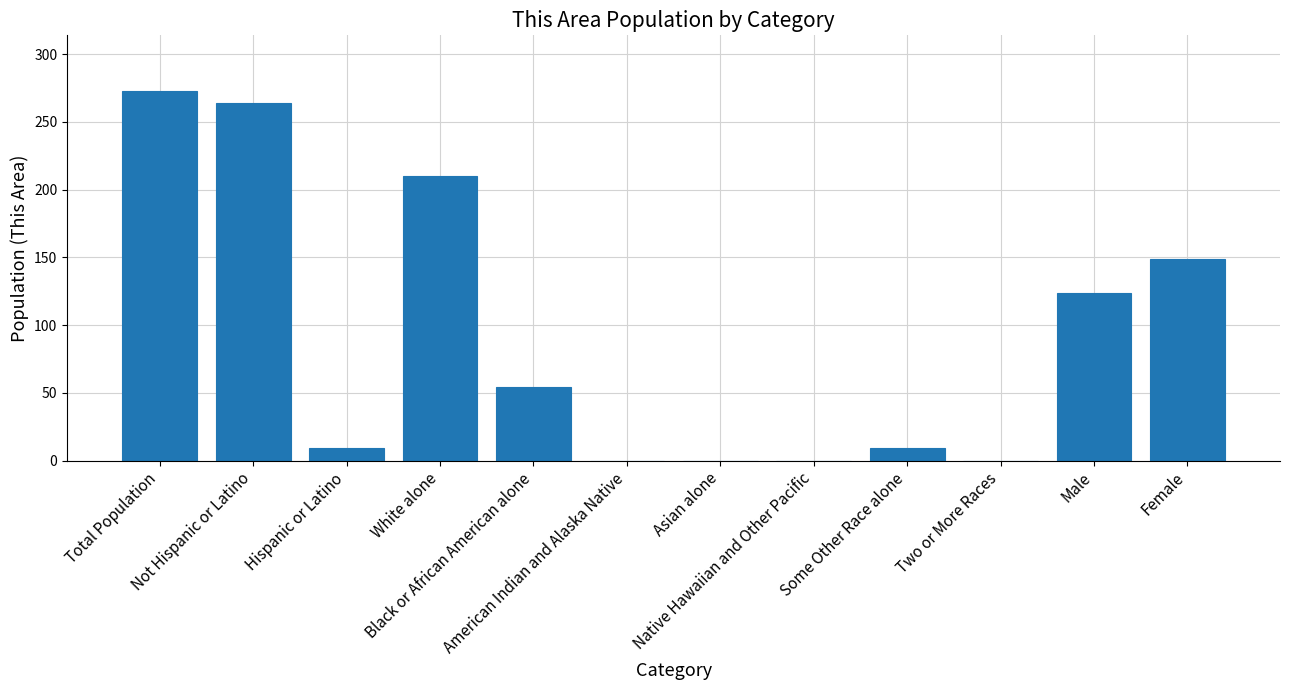

What is the maximum value shown in the chart?

273